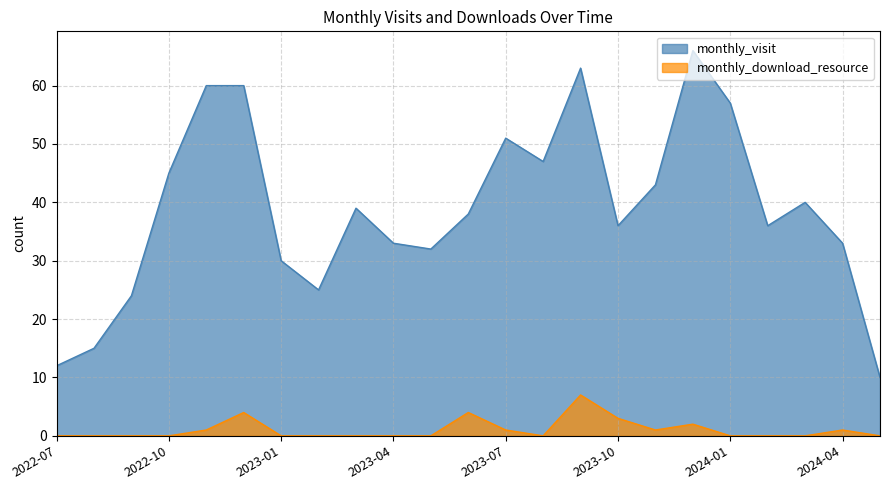

Which has a higher value, 2023-07 or 2022-07?

2023-07